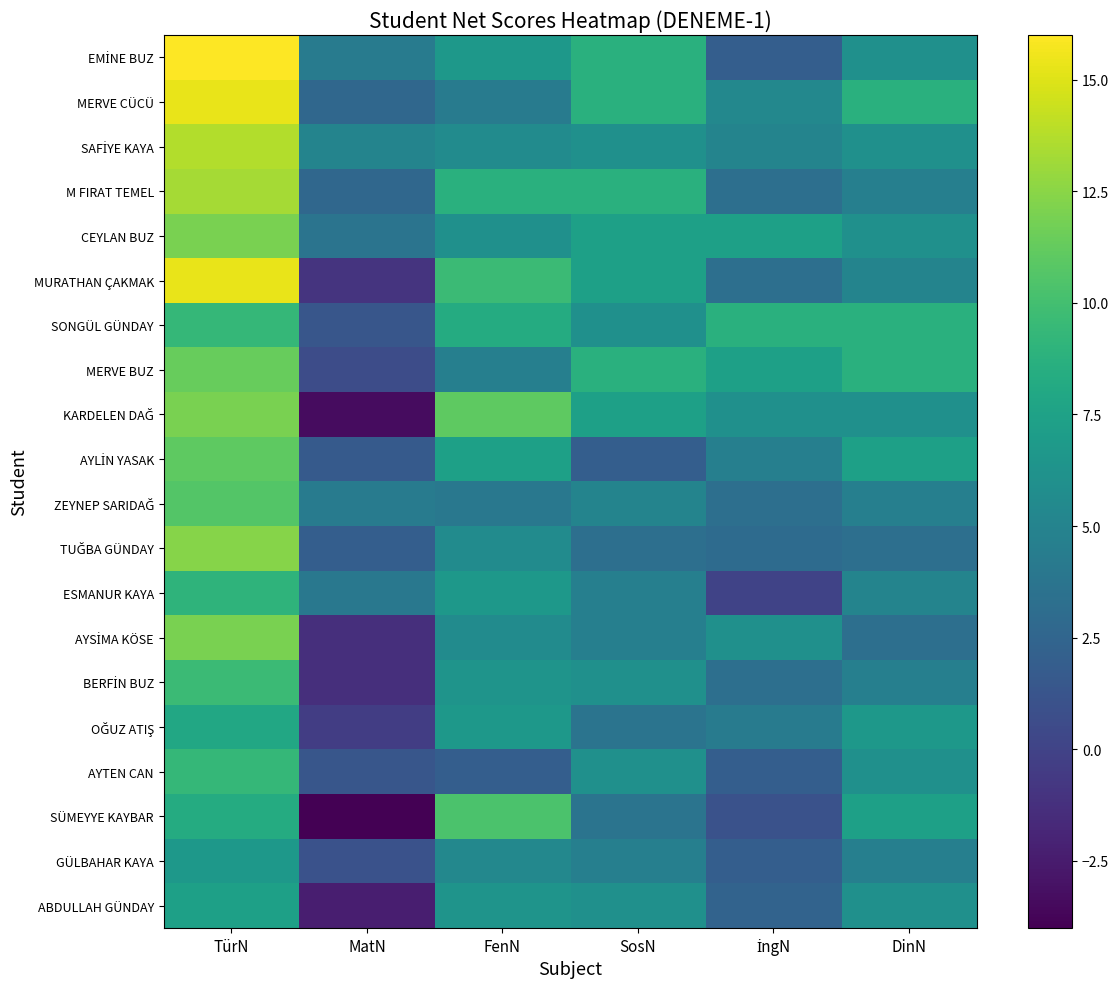

Between İngN and MatN, which is larger?

MatN